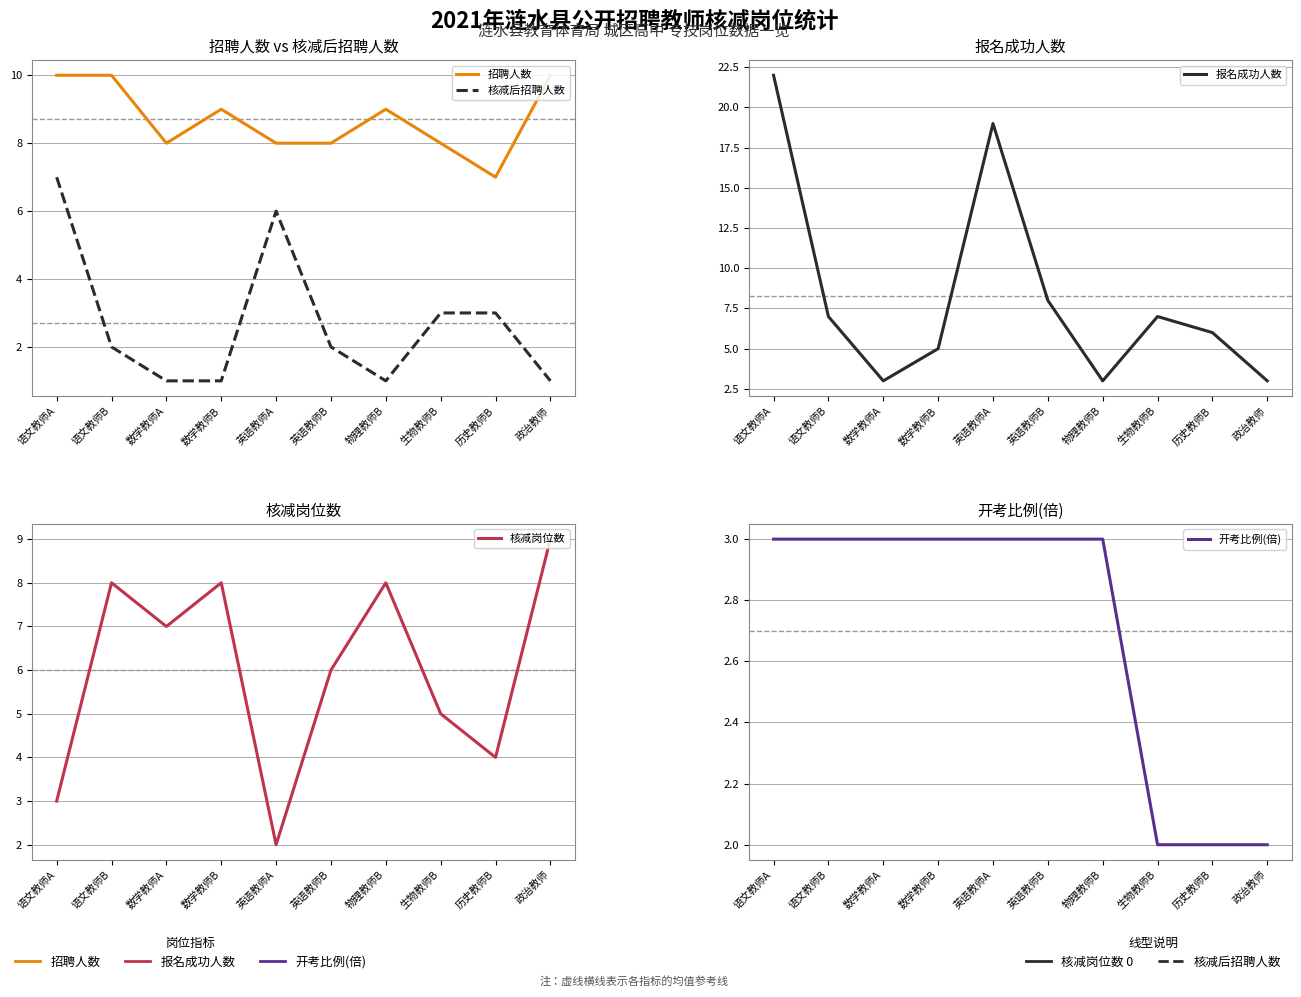

Is this an area chart (filled region under the line)?

No